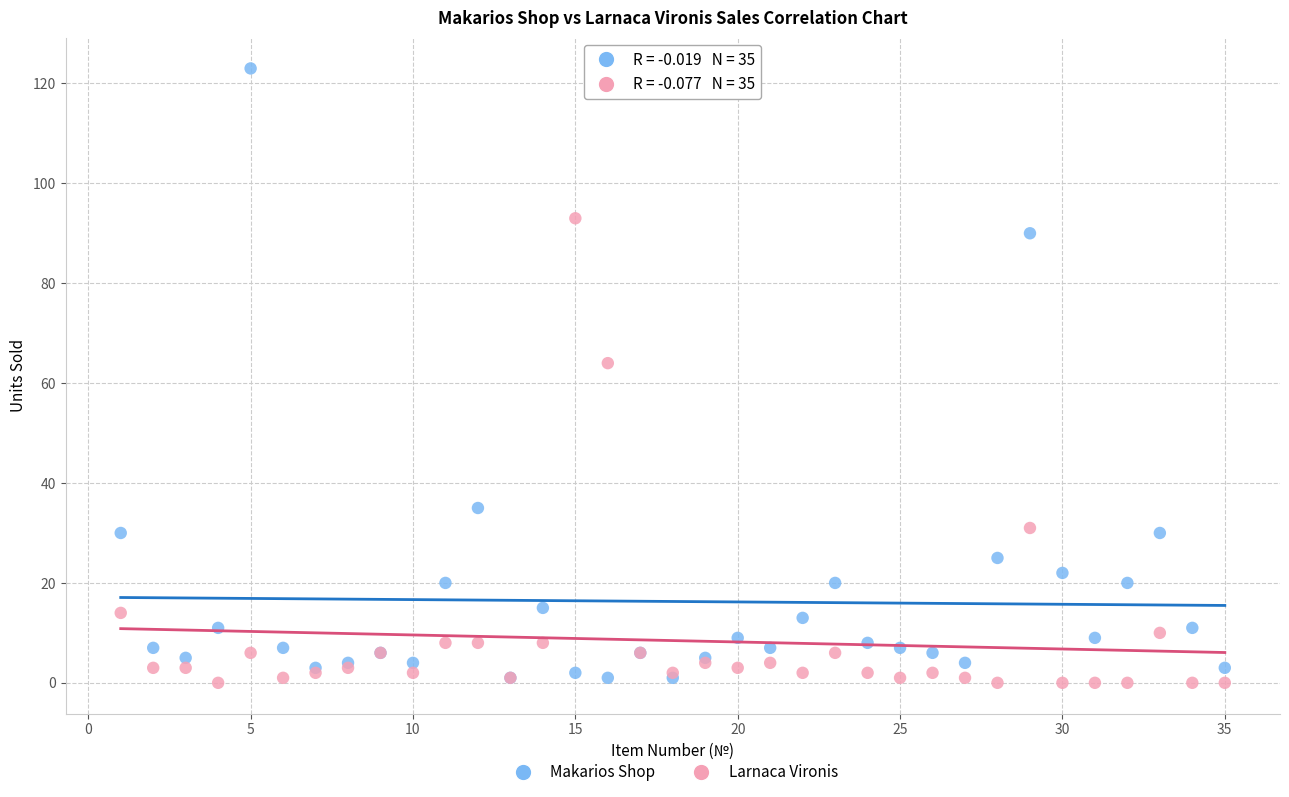

Which series contains the highest Y value?

Makarios Shop